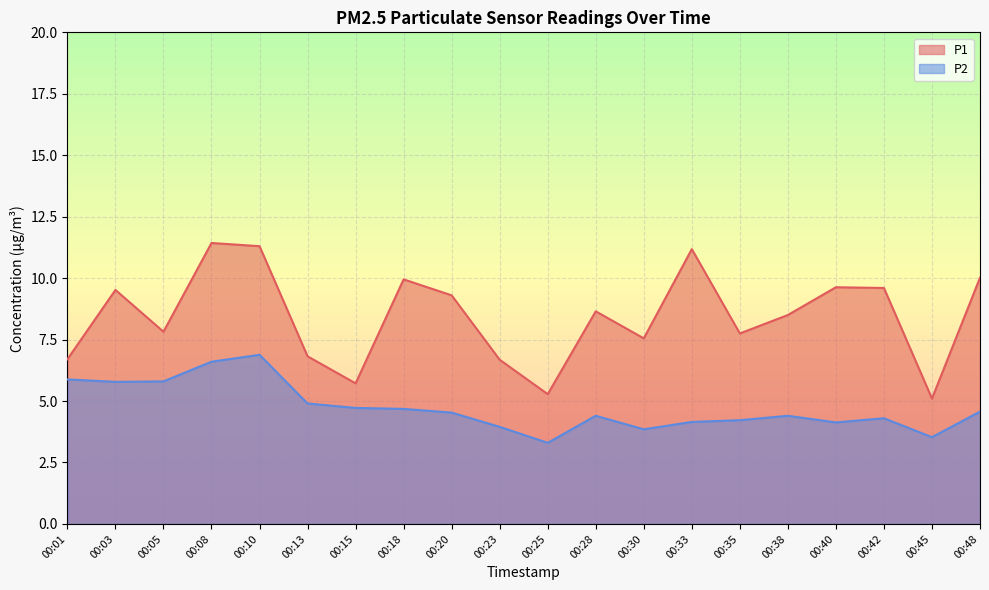

At which category does the chart reach its peak across all series?

00:08